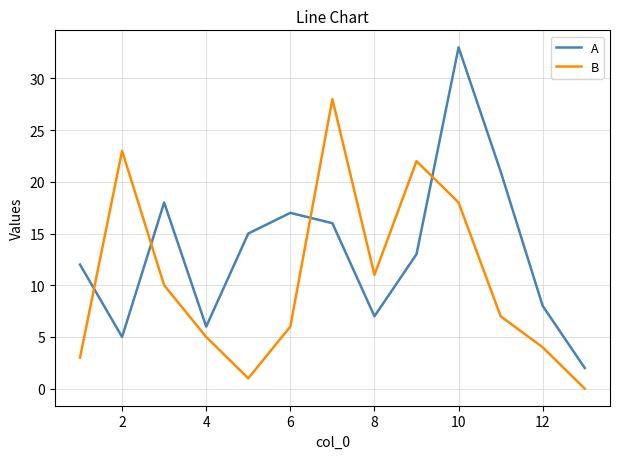

What is the greatest value displayed?

33